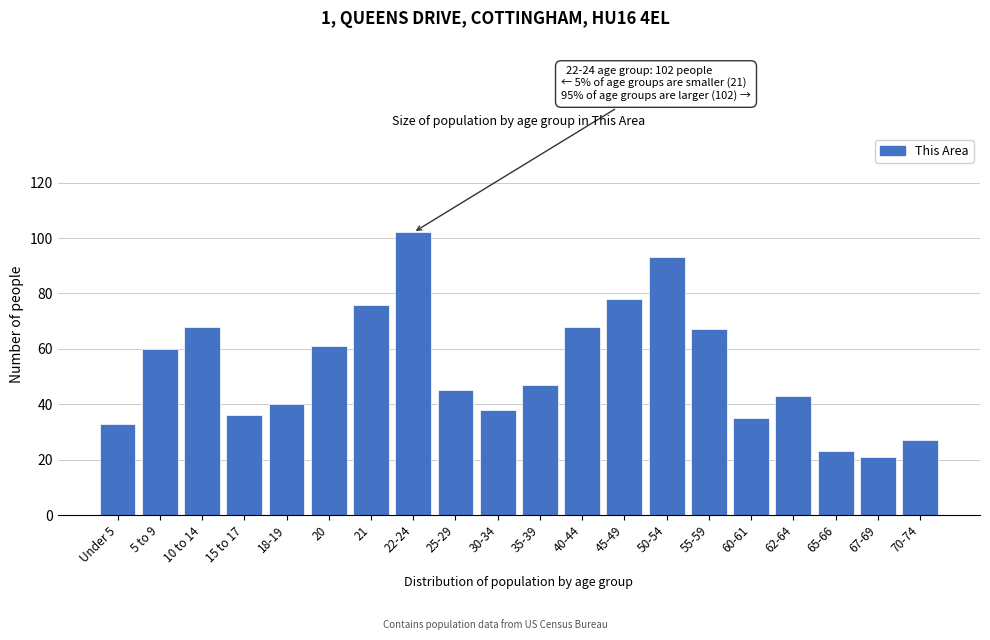

Reading right to left, list all the values displayed in this chart.

27	21	23	43	35	67	93	78	68	47	38	45	102	76	61	40	36	68	60	33